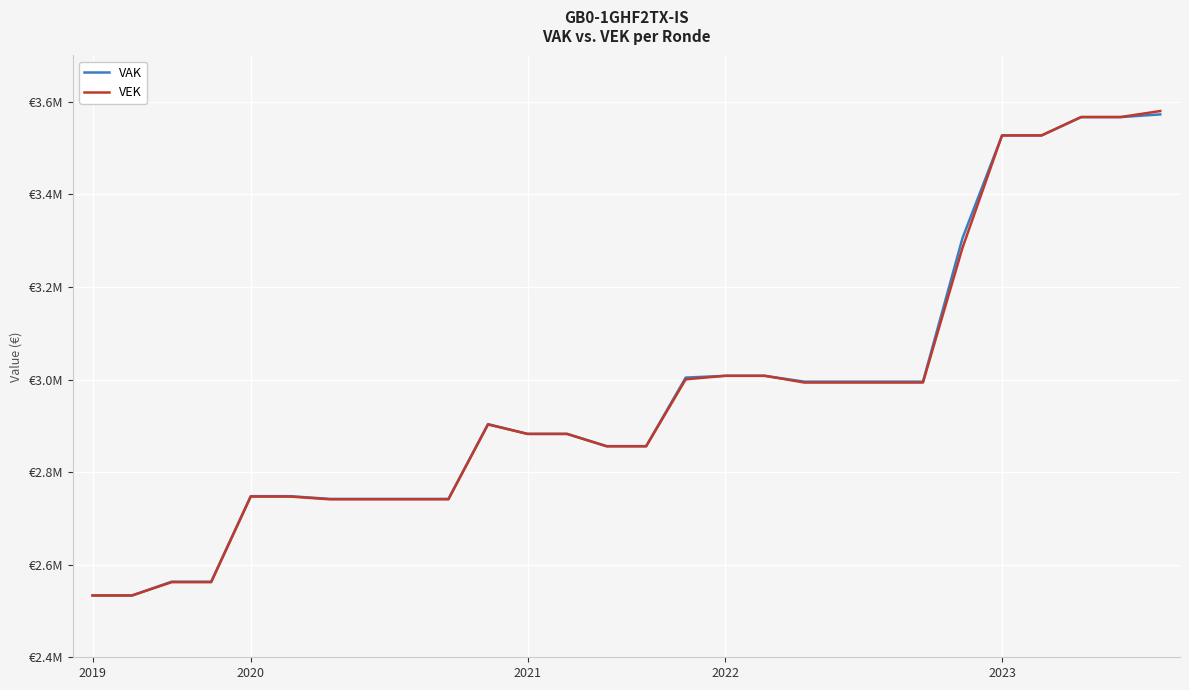

What are all the series names shown in the legend?

VAK, VEK